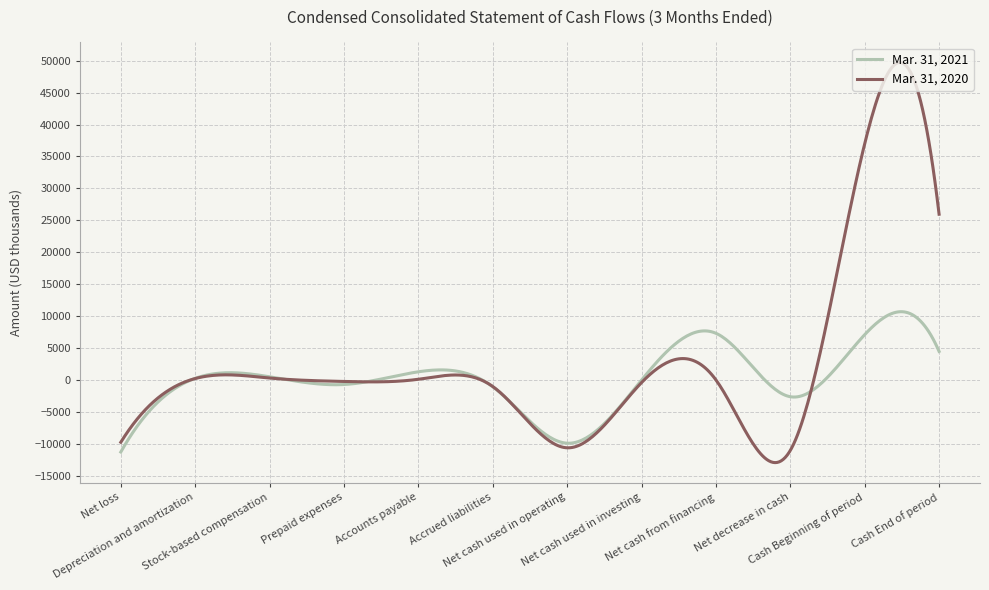

After their last crossing, which series has the higher values: Mar. 31, 2021 or Mar. 31, 2020?

Mar. 31, 2020